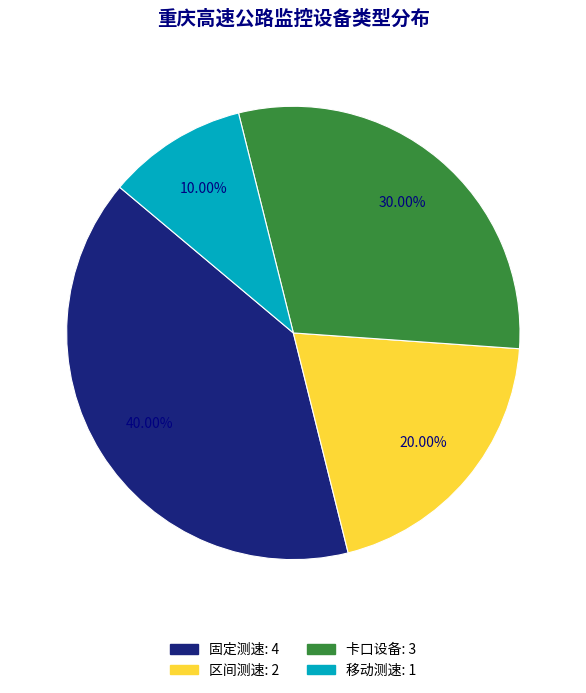

Between 移动测速 and 区间测速, which is larger?

区间测速